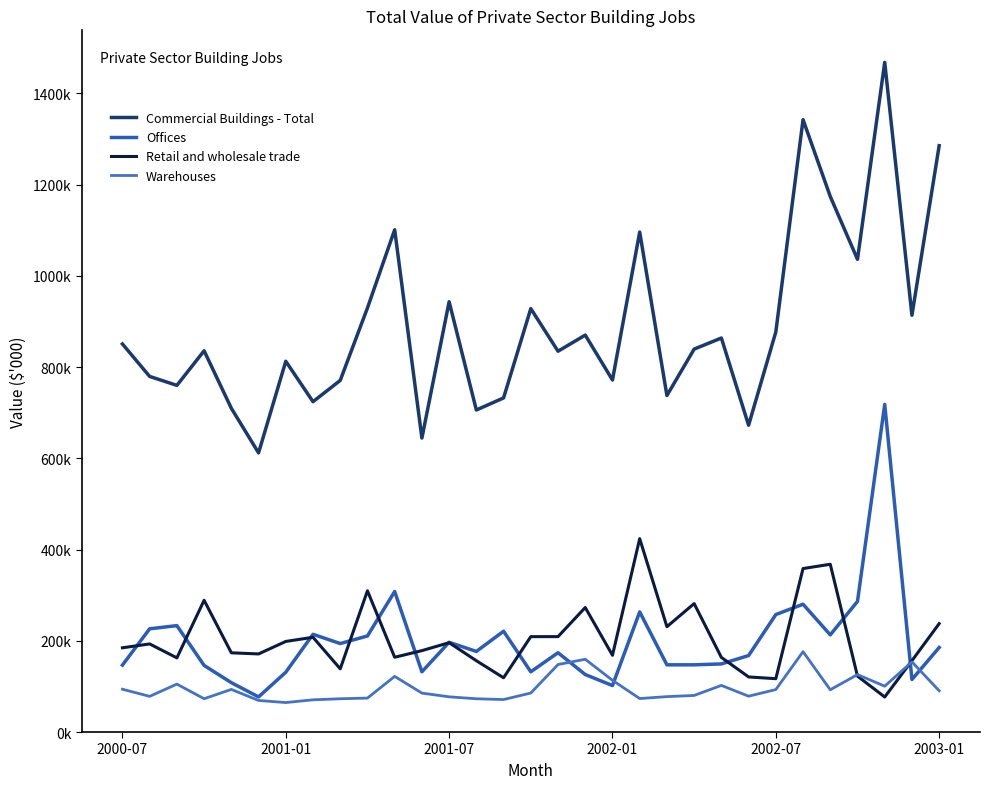

Rank the series by their maximum value, from highest to lowest.

Commercial Buildings - Total, Offices, Retail and wholesale trade, Warehouses